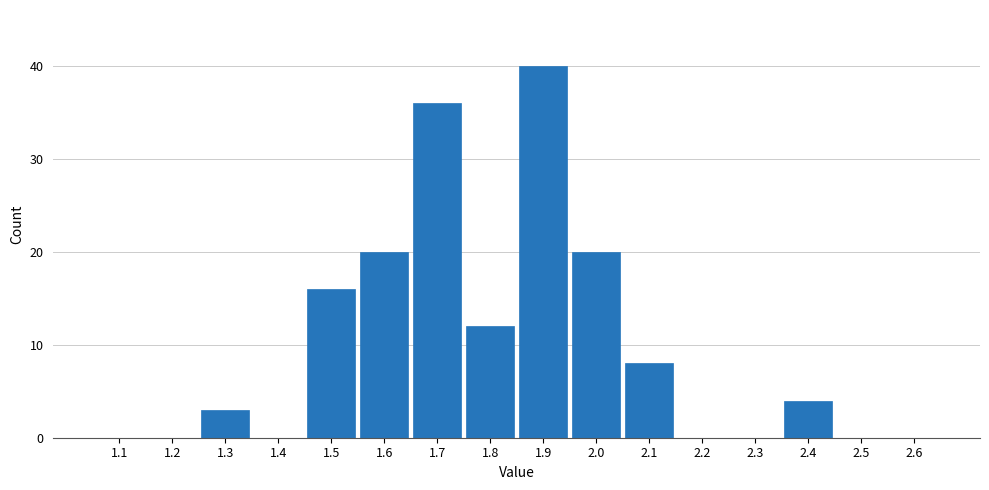

Reading left to right, list all the values displayed in this chart.

1.1=0	1.2=0	1.3=3	1.4=0	1.5=16	1.6=20	1.7=36	1.8=12	1.9=40	2.0=20	2.1=8	2.2=0	2.3=0	2.4=4	2.5=0	2.6=0